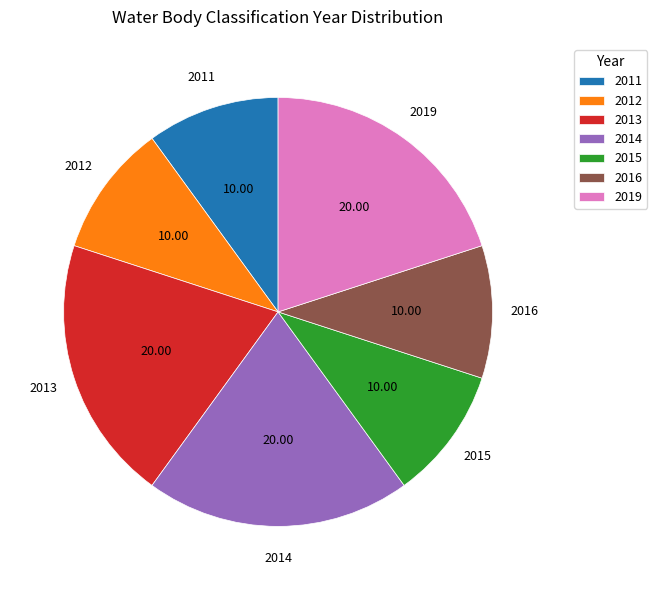

What is the ratio of the value at 2016 to the value at 2015?

1.0